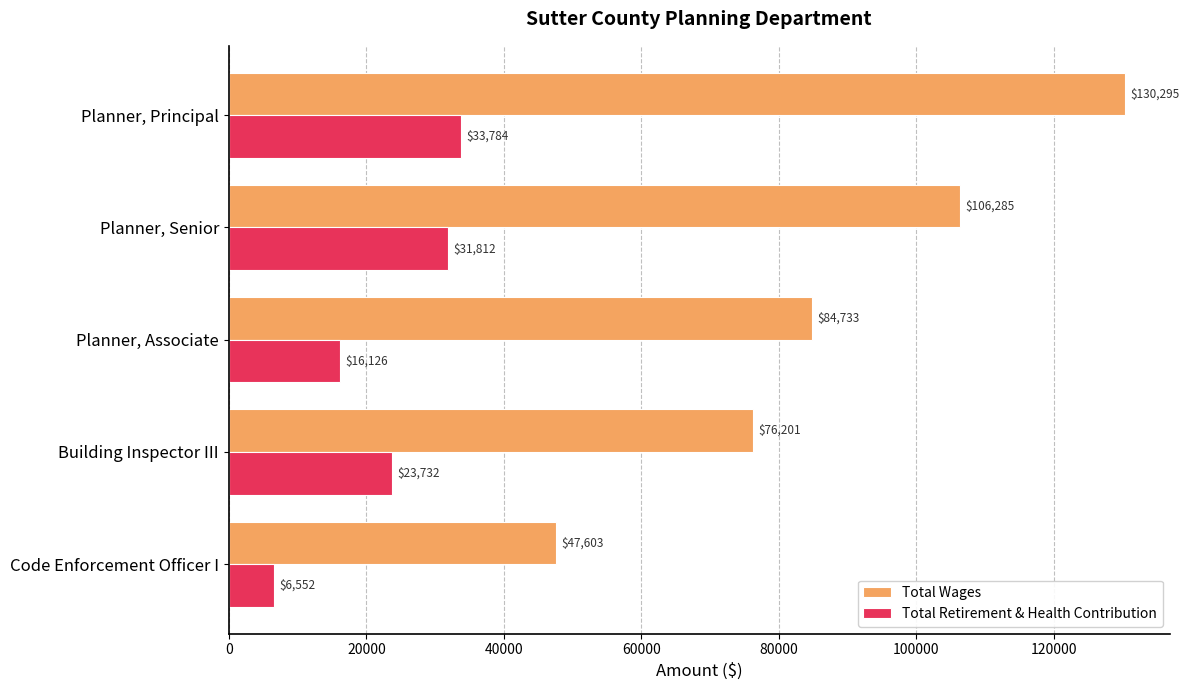

Is it true that Total Retirement & Health Contribution equals 16126 at Planner, Associate?

True